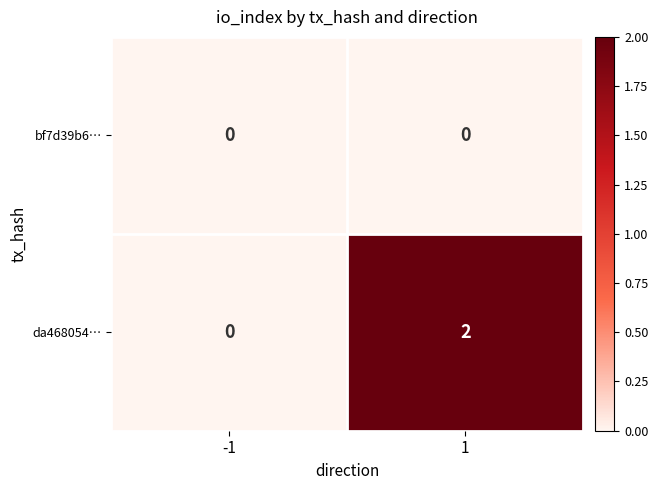

Reading left to right, transcribe all the data shown in this chart.

bf7d39b6…: 0	0
da468054…: 0	2